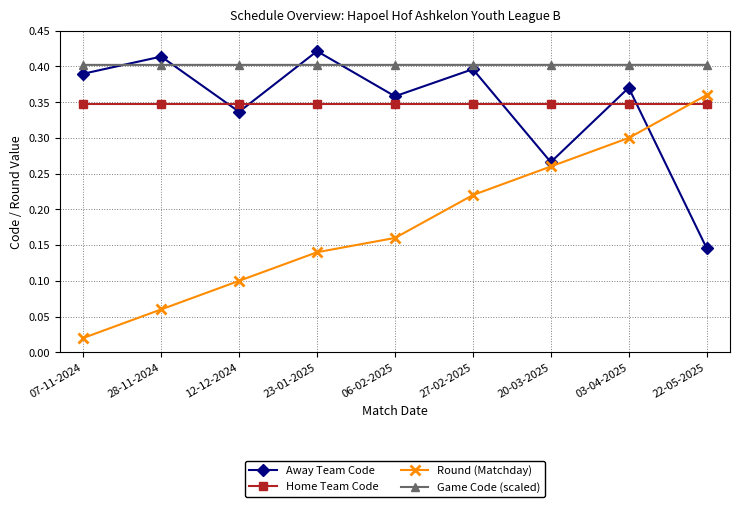

What is the total value across all series at 22-05-2025?

1.3